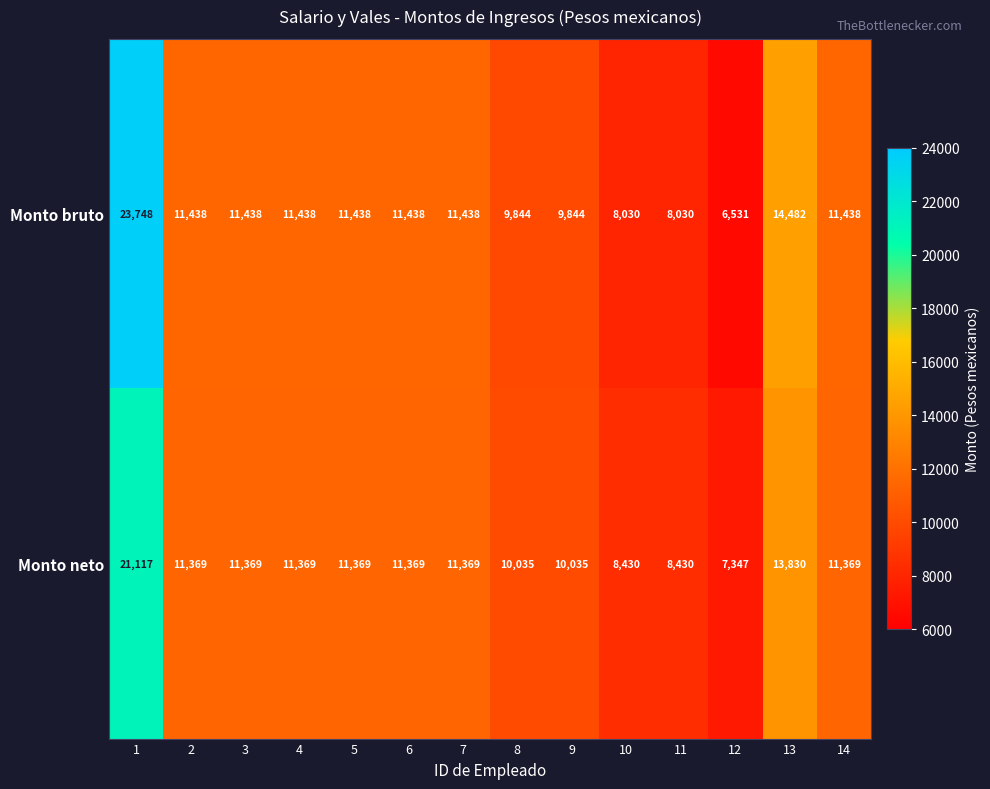

What is the sum of the Monto bruto values at 4 and 8?

21282